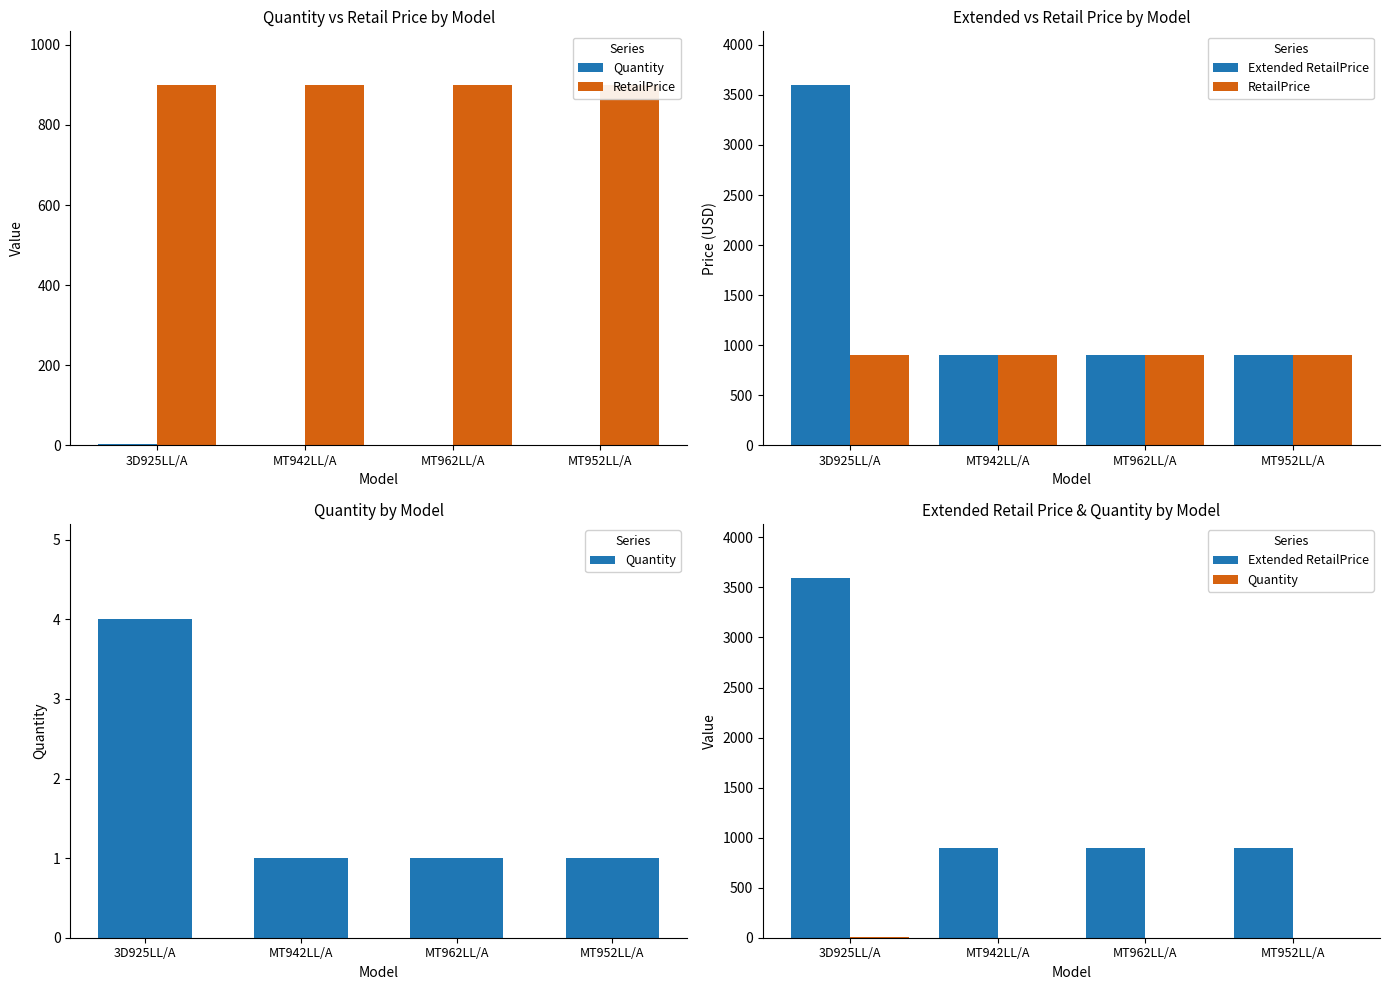

Is it true that Extended RetailPrice equals 1476 at 3D925LL/A?

False